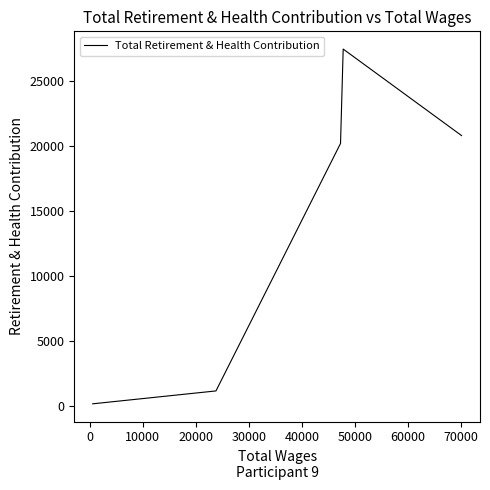

Does the chart display data point markers on the line(s)?

No